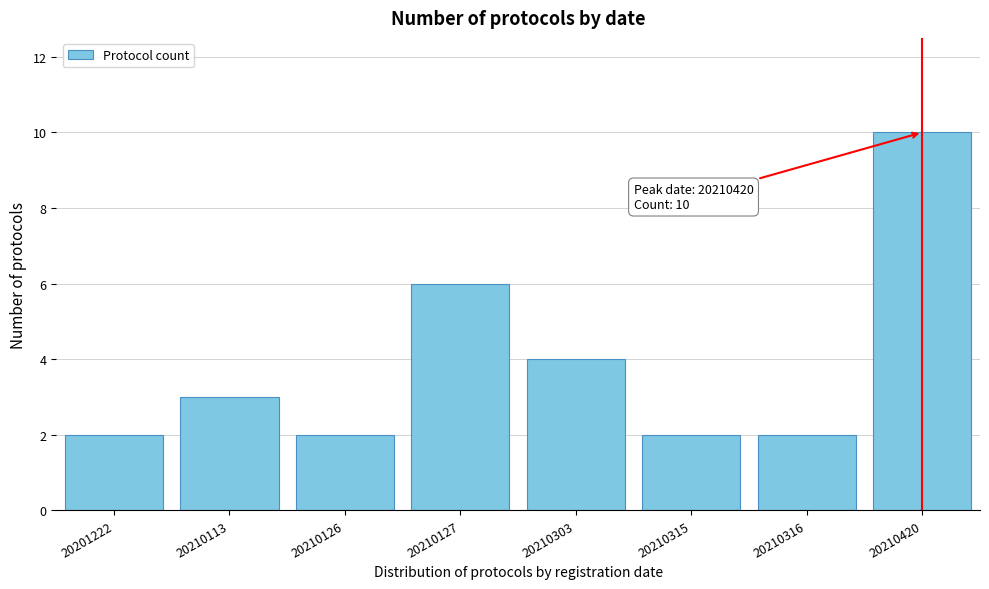

Reading left to right, transcribe all the data shown in this chart.

2	3	2	6	4	2	2	10